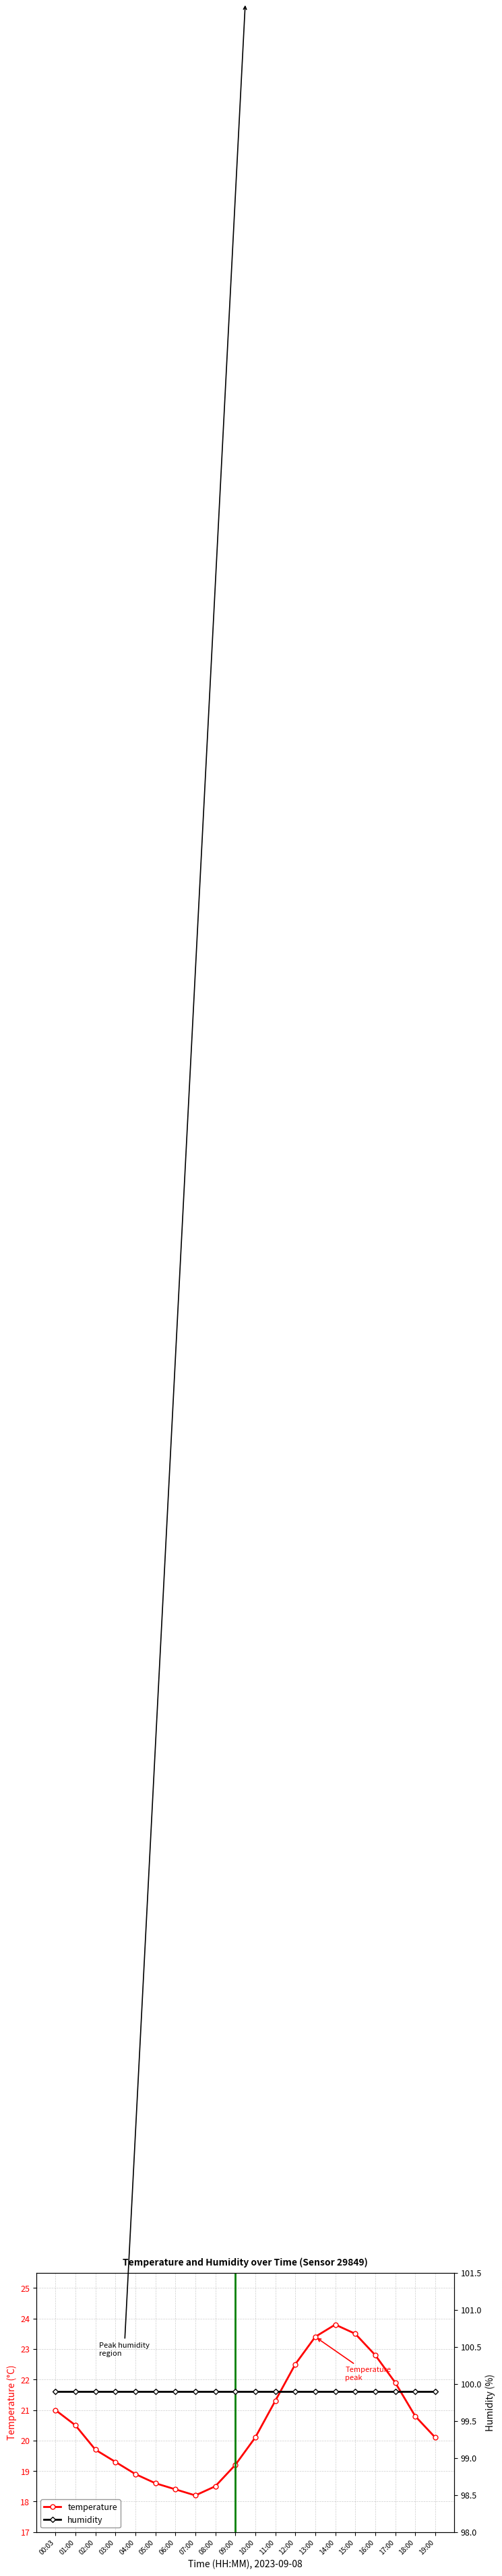

Which category has the lowest value across all series?

07:00